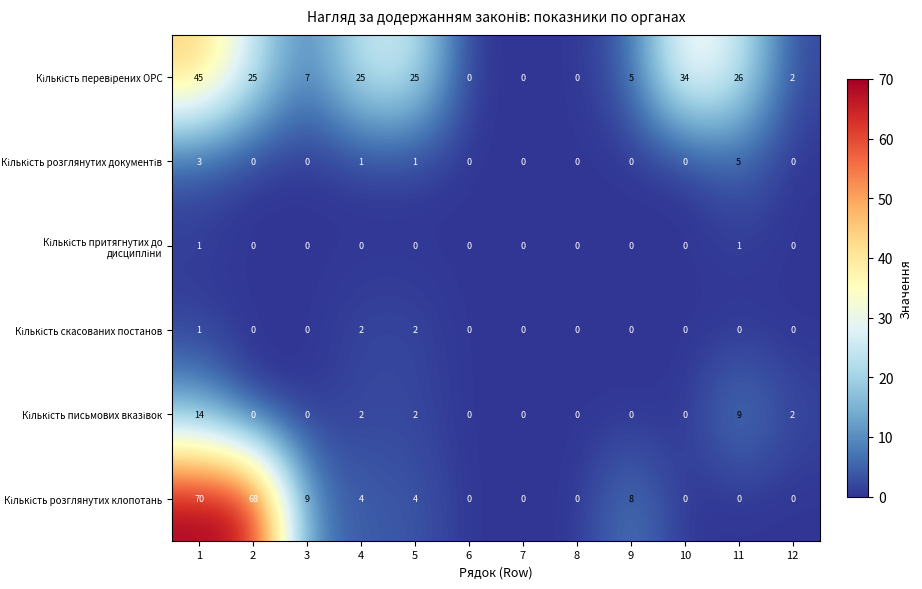

At how many categories does at least one series exceed 51?

2